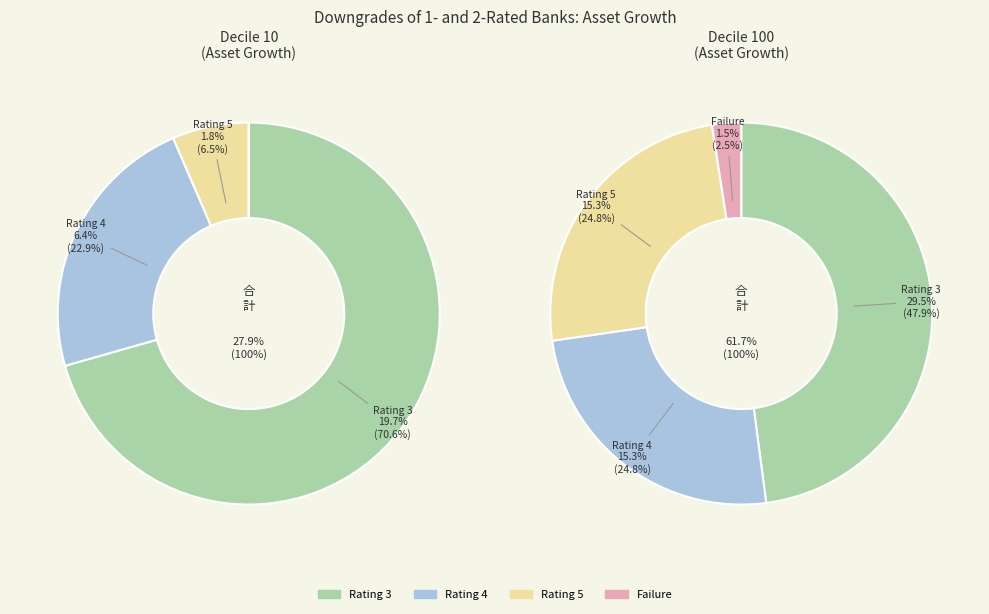

What percentage do Rating 5 and Failure together represent?

6.5%